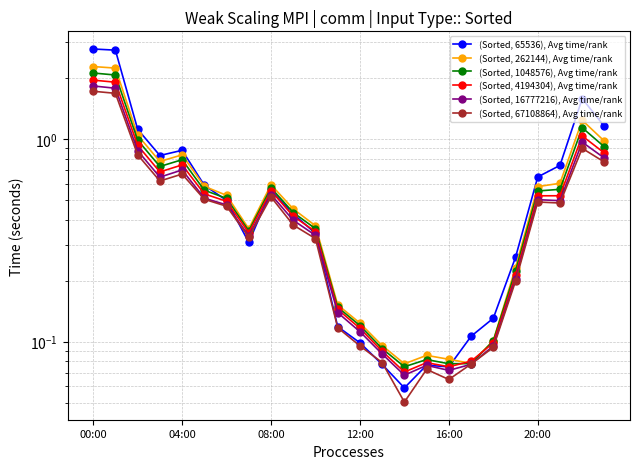

Which series ends up on top after the final intersection of (Sorted, 65536), Avg time/rank and (Sorted, 67108864), Avg time/rank?

(Sorted, 65536), Avg time/rank